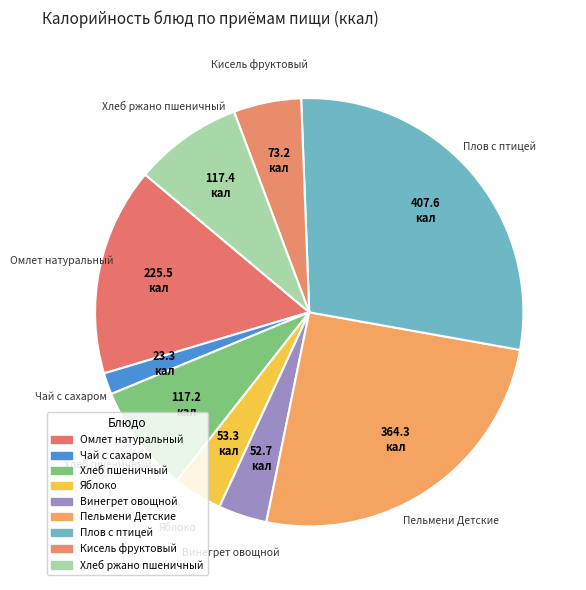

To the nearest percent, what is the difference between the largest and smallest slice percentages?

27%